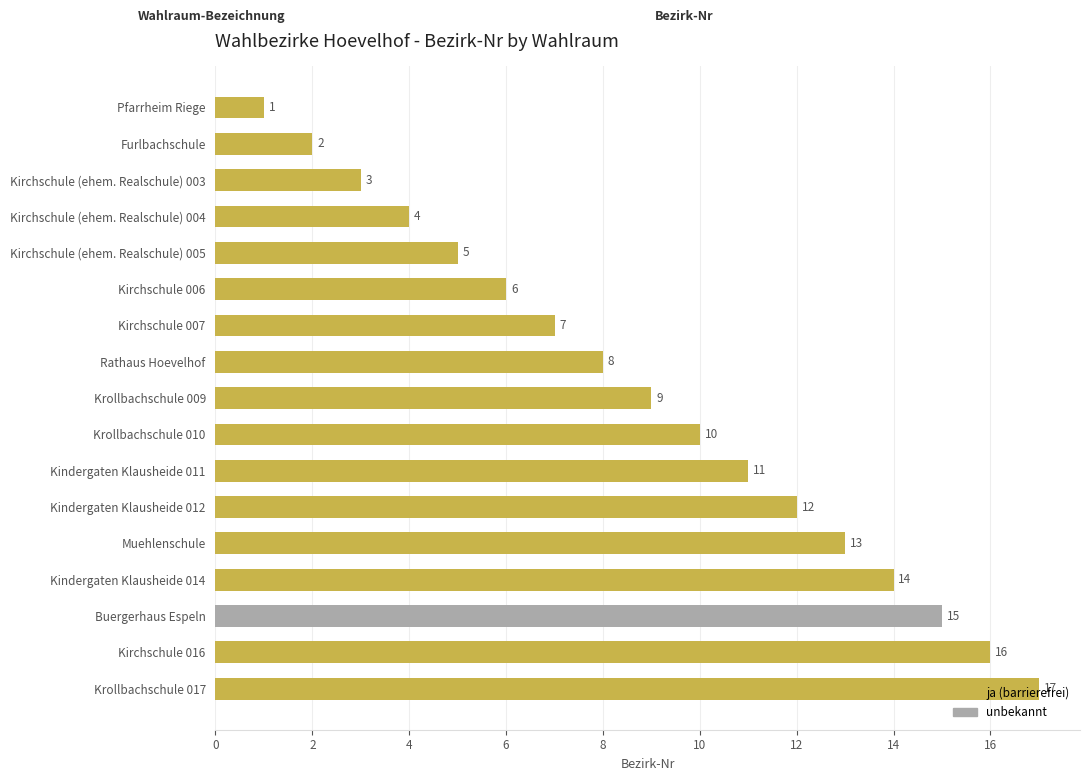

What is the sum of all values?

153